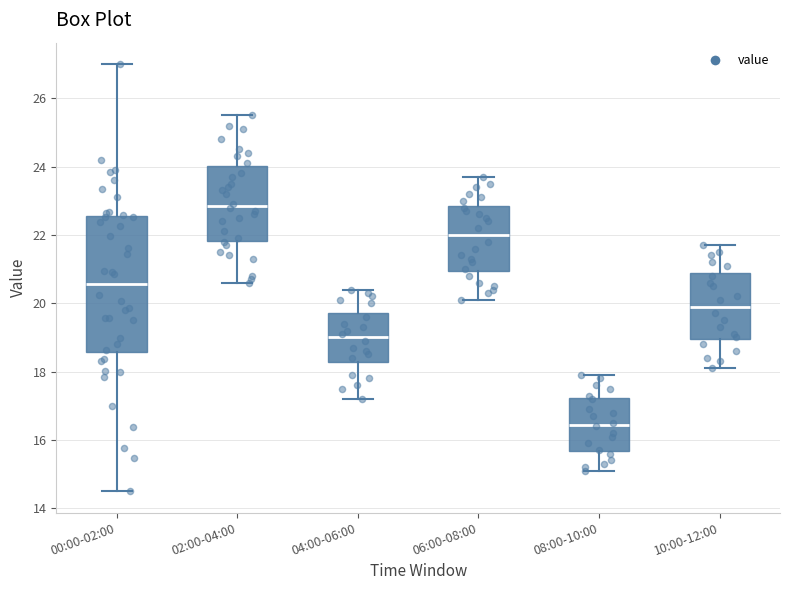

Which box's median line is the lowest?

08:00-10:00